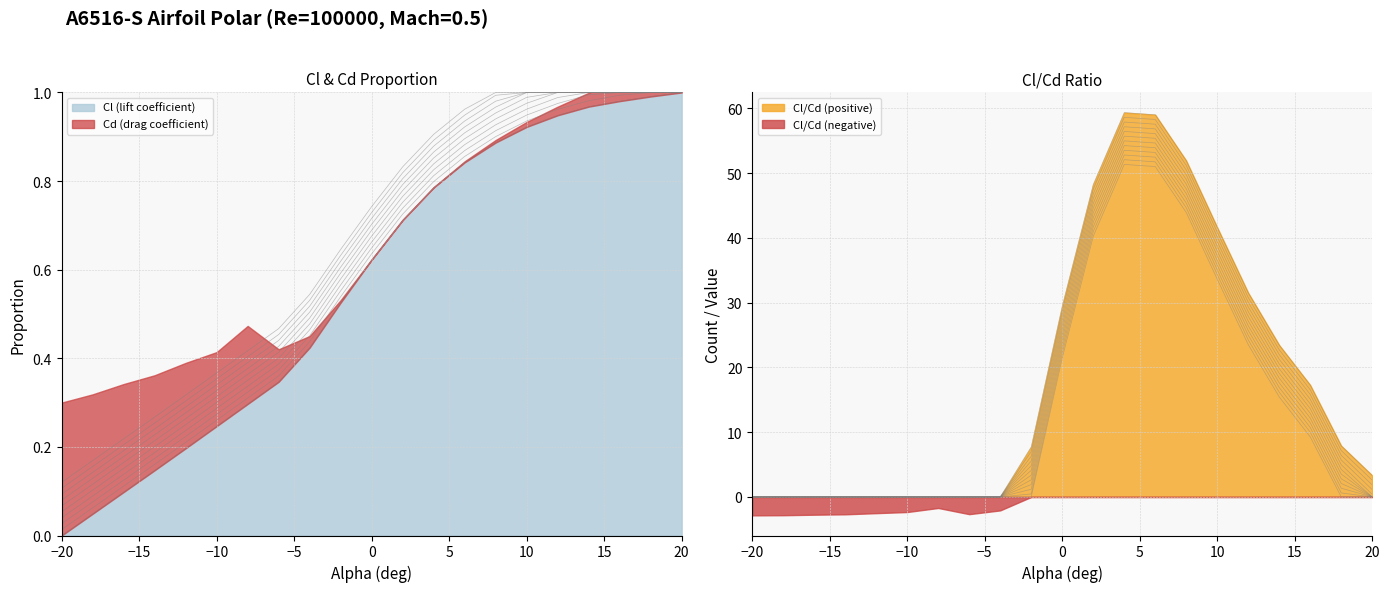

Between -8 and 8, which series saw the biggest shift?

Cl/Cd (lift-to-drag ratio)